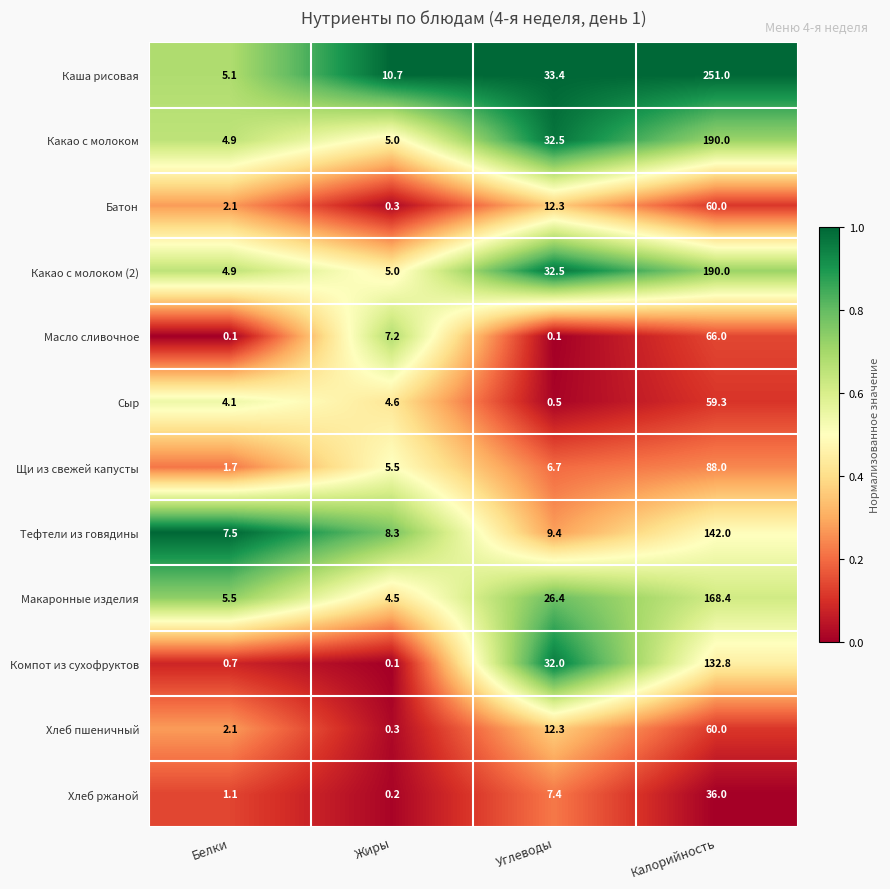

What is the greatest value displayed?

251.0